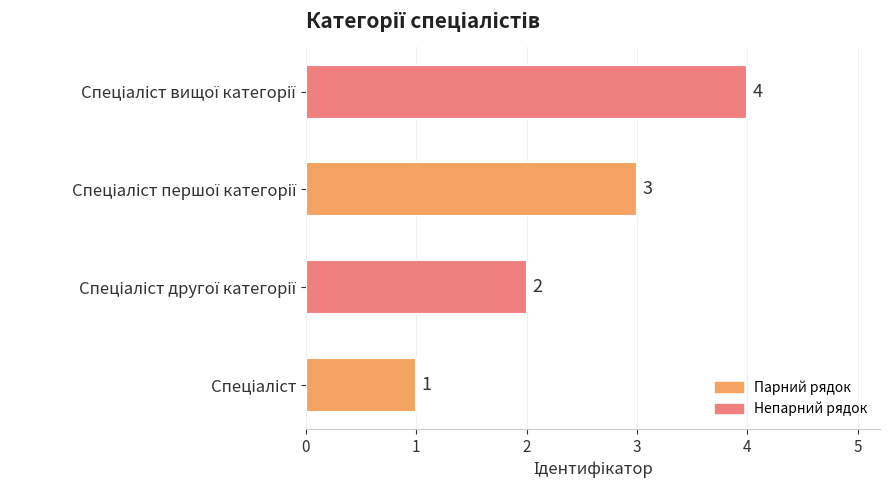

What is the maximum value shown in the chart?

4